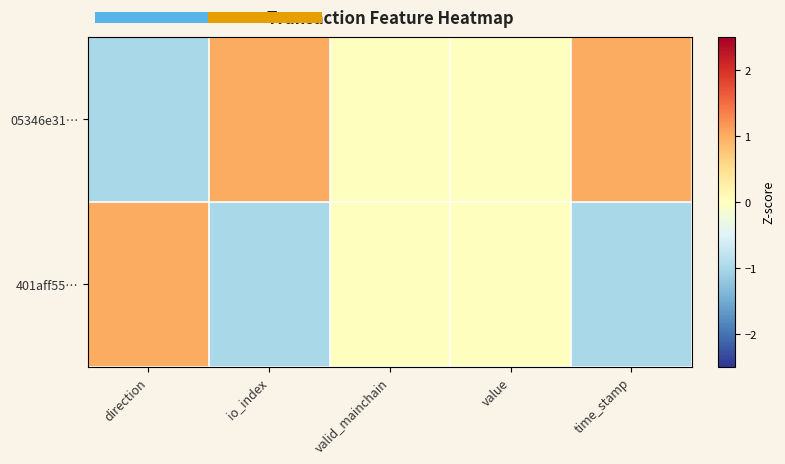

How many values in 401aff55… are below zero?

2